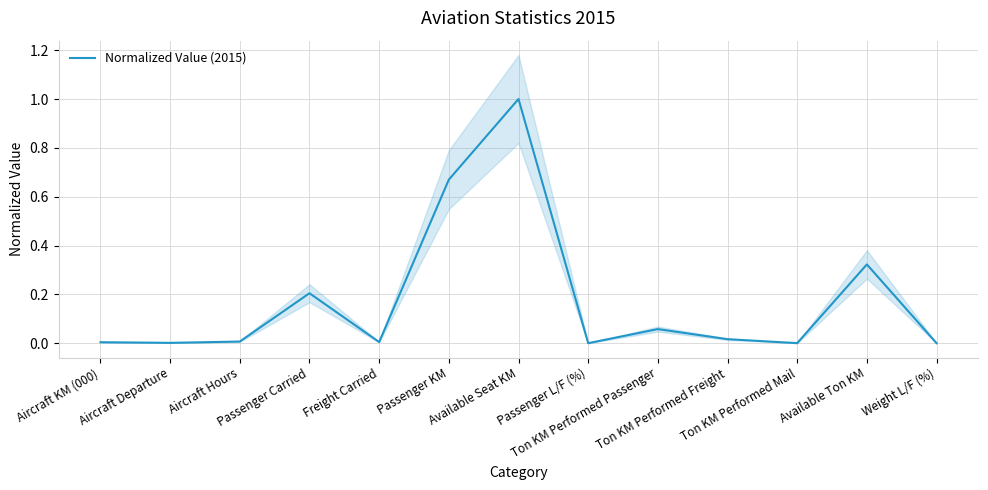

Reading left to right, list all the values displayed in this chart.

Aircraft KM (000)=0.0	Aircraft Departure=0.0	Aircraft Hours=0.0	Passenger Carried=0.2	Freight Carried=0.0	Passenger KM=0.7	Available Seat KM=1.0	Passenger L/F (%)=0.0	Ton KM Performed Passenger=0.1	Ton KM Performed Freight=0.0	Ton KM Performed Mail=0.0	Available Ton KM=0.3	Weight L/F (%)=0.0